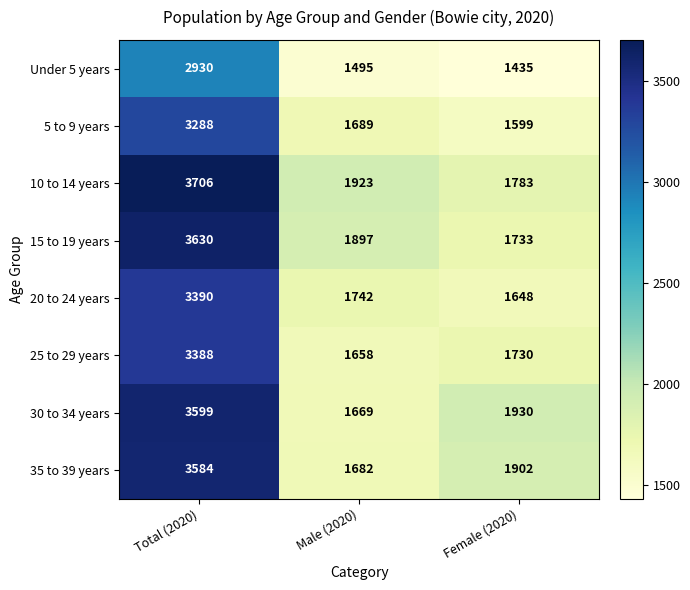

What is the total value across all series at Female (2020)?

13760